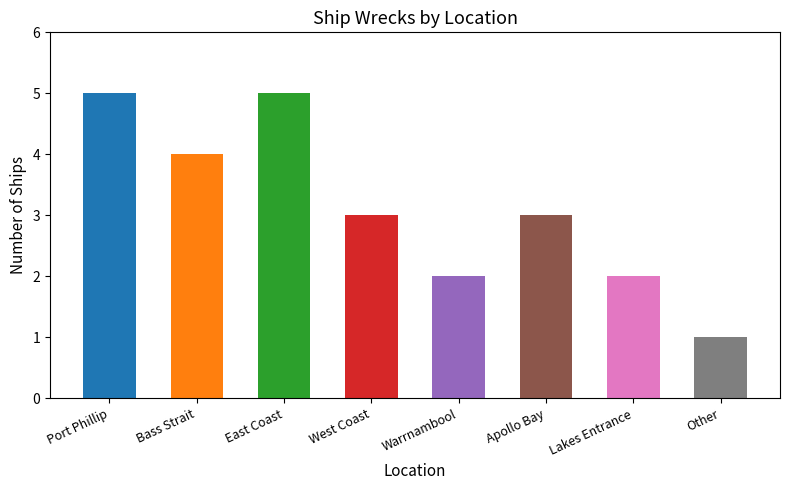

What is the sum of all values?

25